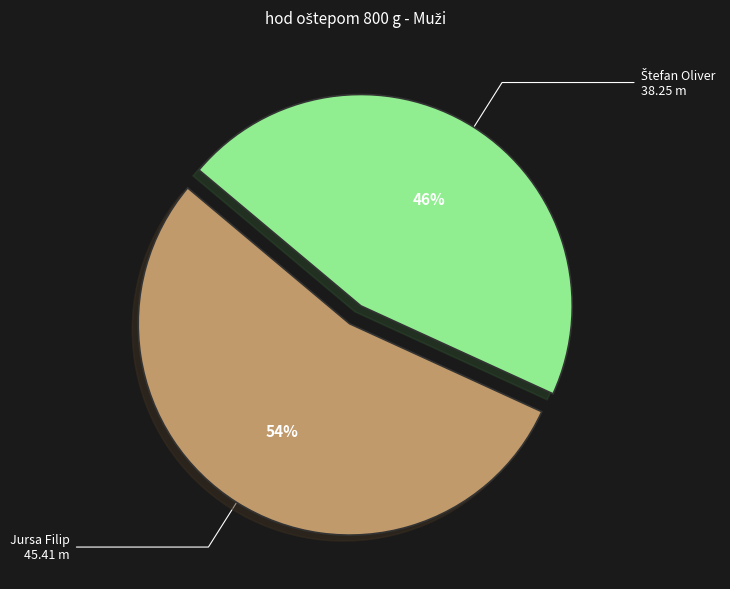

To the nearest percent, what is the average slice percentage?

50%